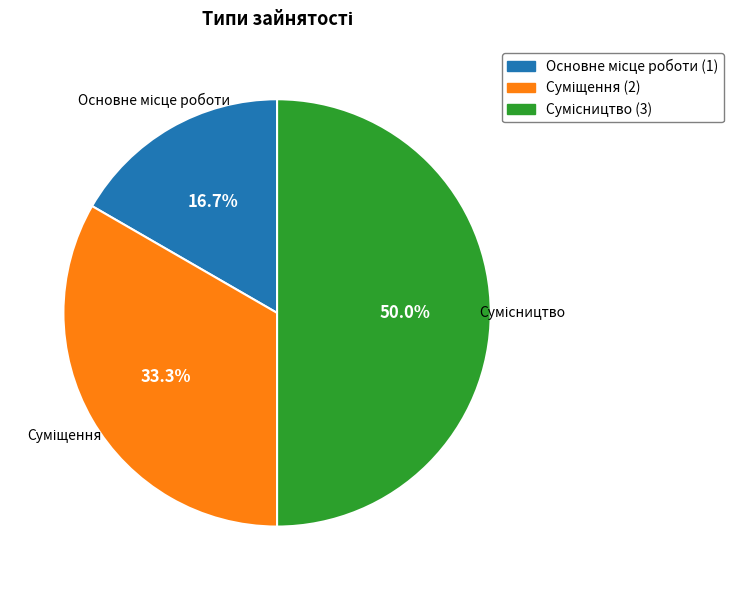

To the nearest percent, what is the average slice percentage?

33%